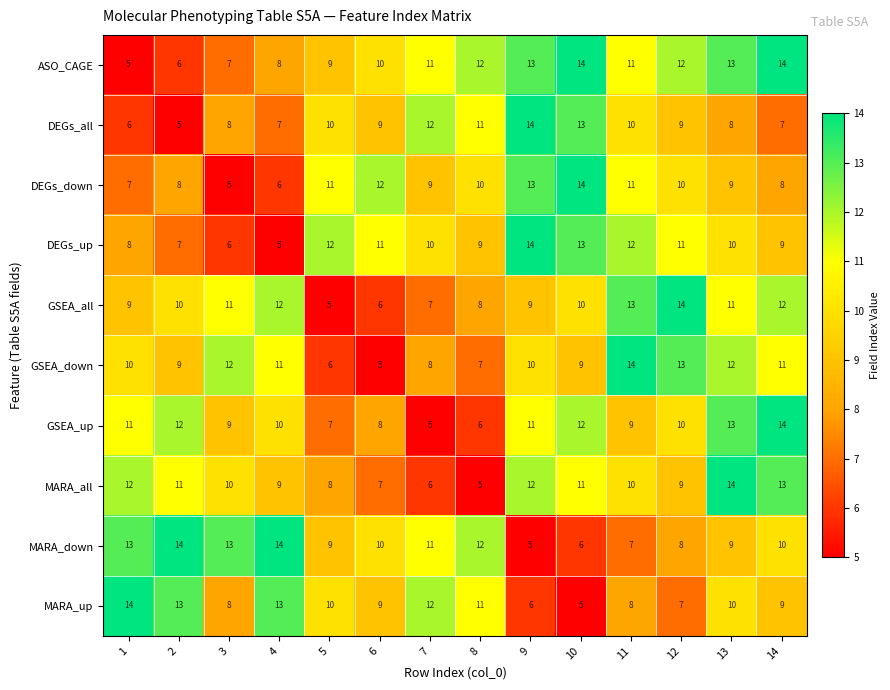

Between 1 and 3, which series saw the biggest shift?

MARA_up